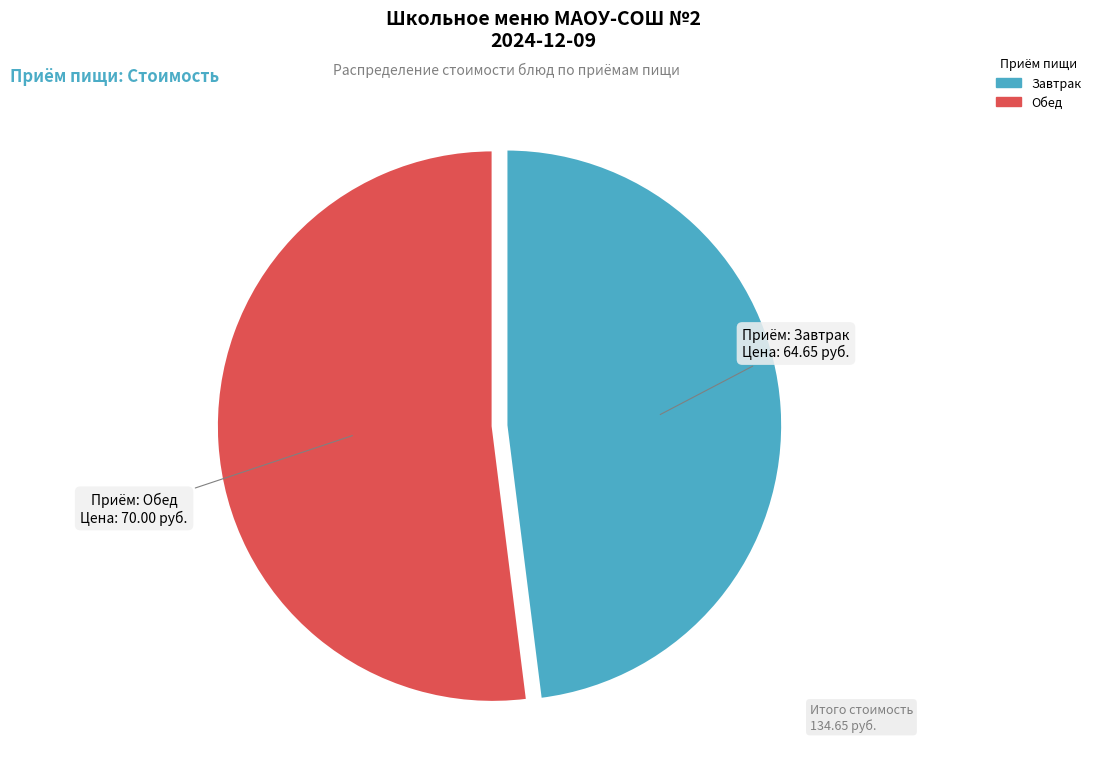

How many segments does this pie chart have?

2